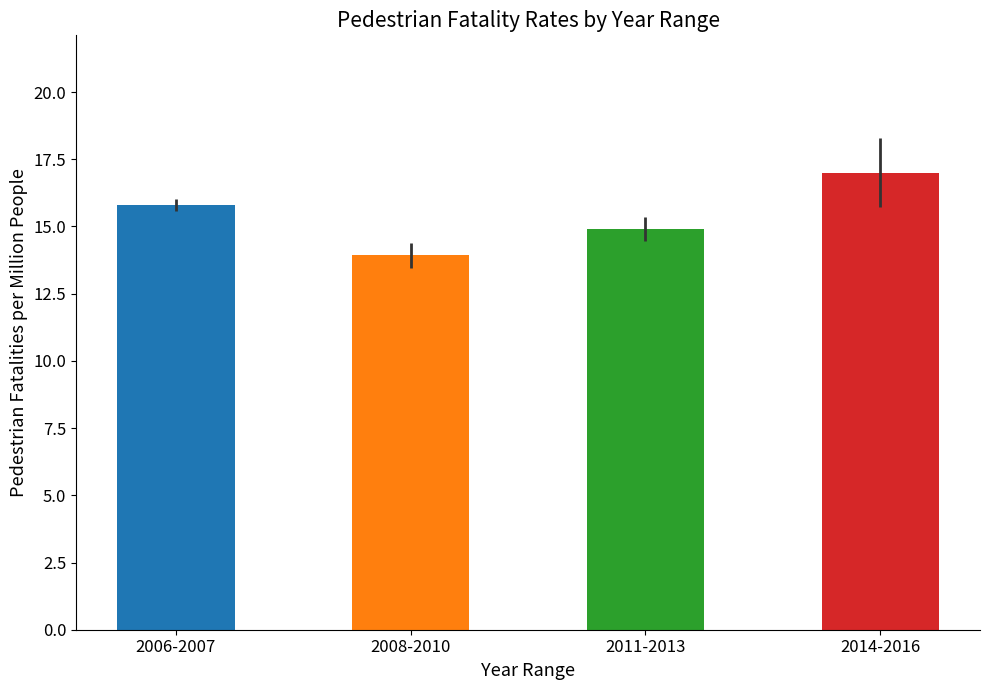

Which category has the highest value across all series?

2014-2016